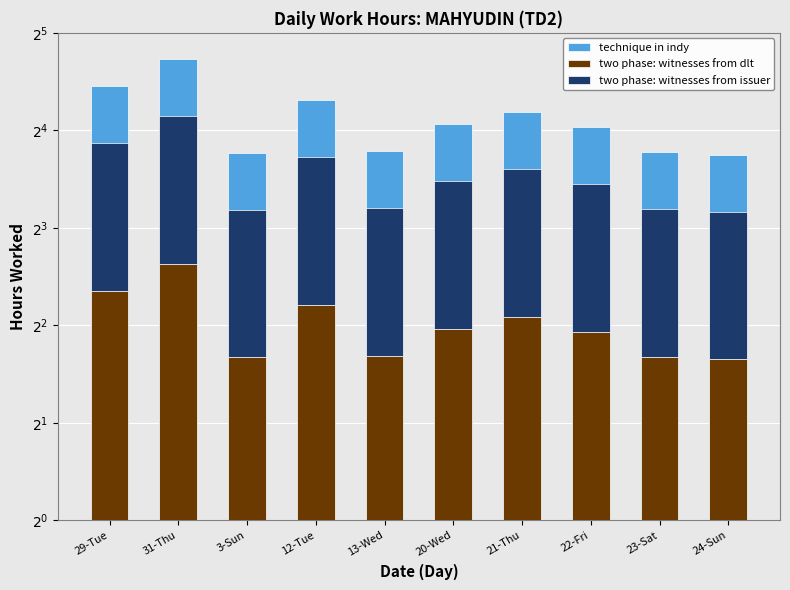

At which category is the sum across all series the highest?

31-Thu